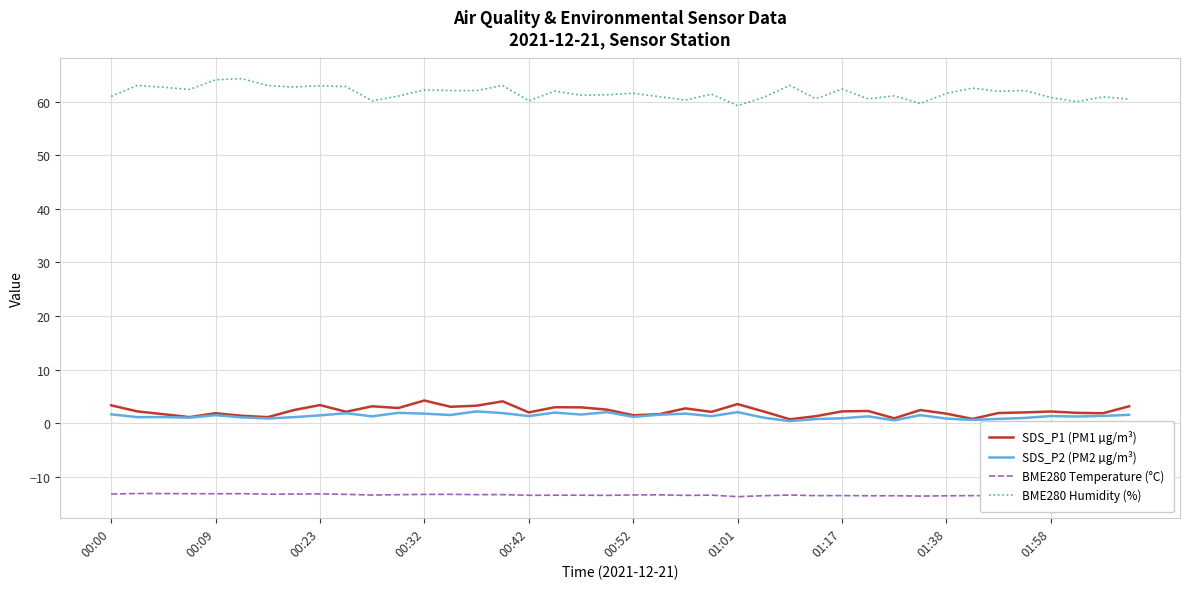

Does the chart display data point markers on the line(s)?

No